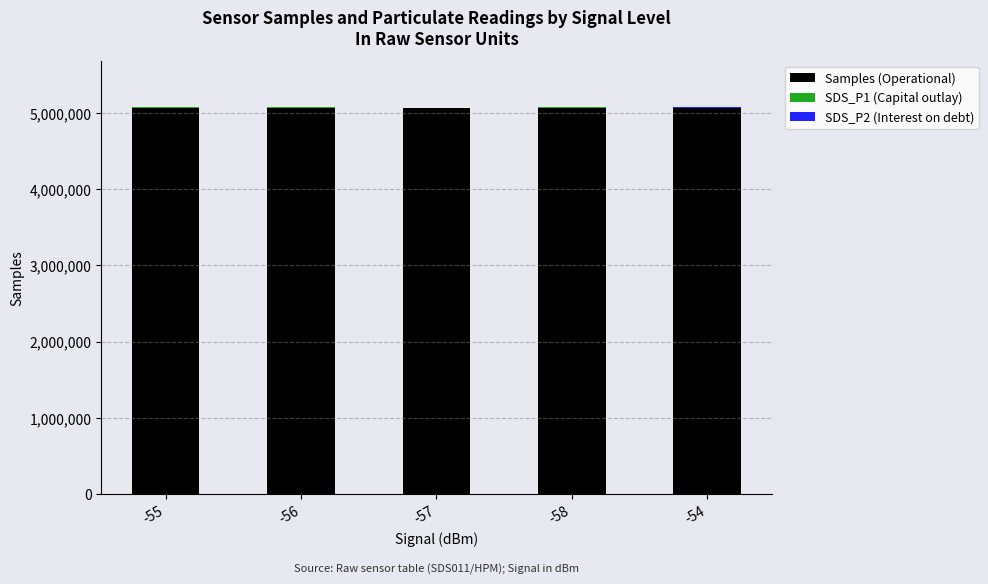

The value of Samples (Operational) at -57 is 5067807.0. True or false?

True